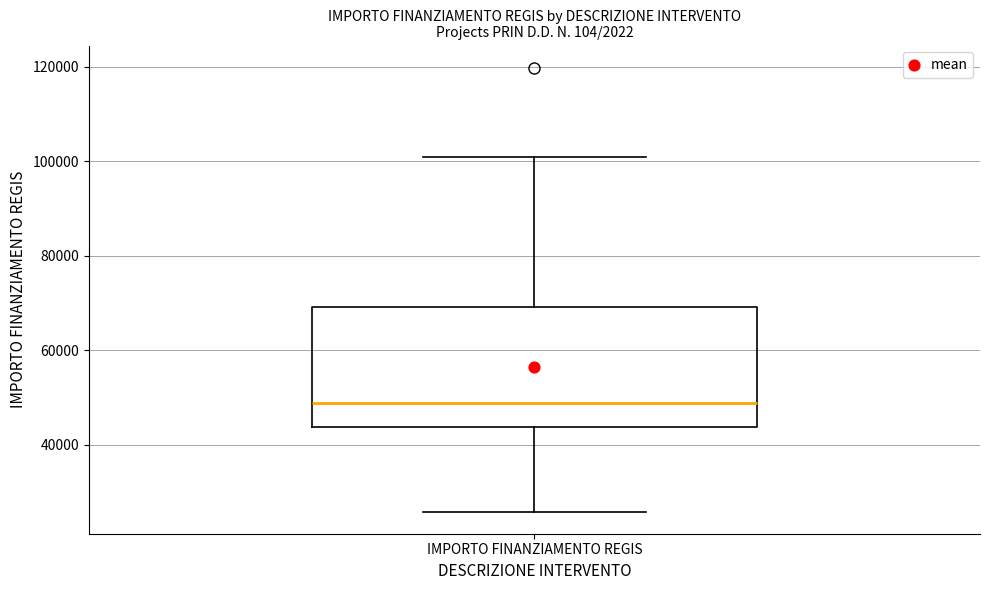

Where is the upper edge of the box for IMPORTO FINANZIAMENTO REGIS on the y-axis? The values are not printed on the chart, so give them approximately, as read against the axis.

70000